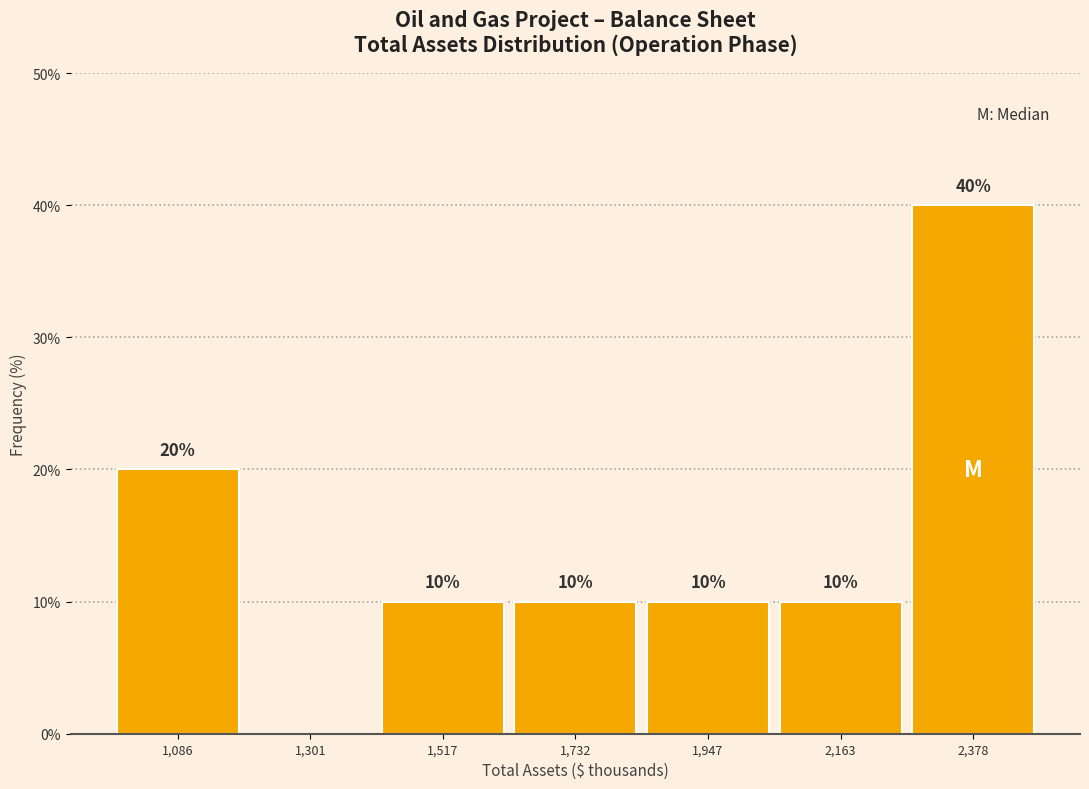

Over which range of the x-axis is the bar tallest?

2250 to 2500